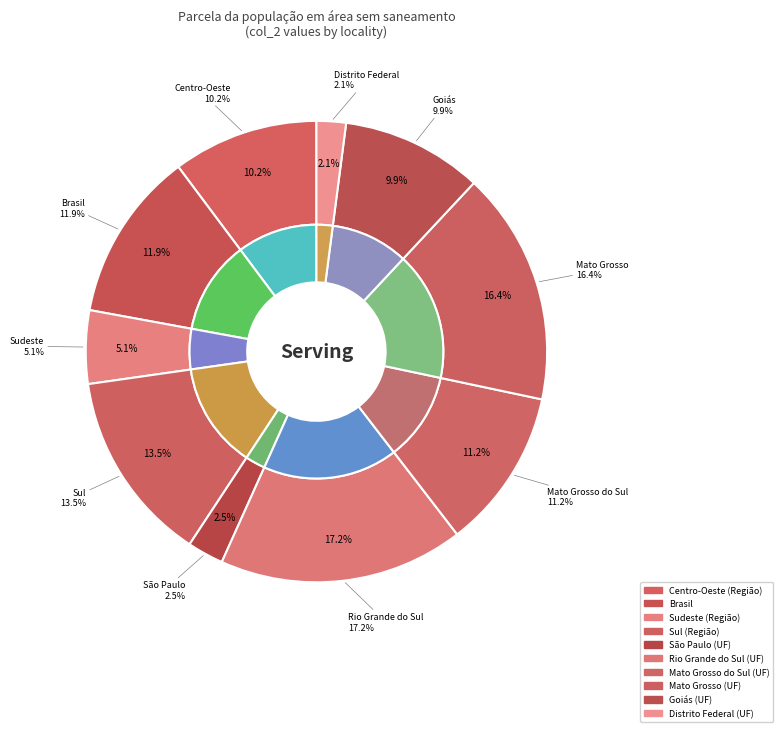

Which category has the biggest portion of the pie?

Rio Grande do Sul (UF)